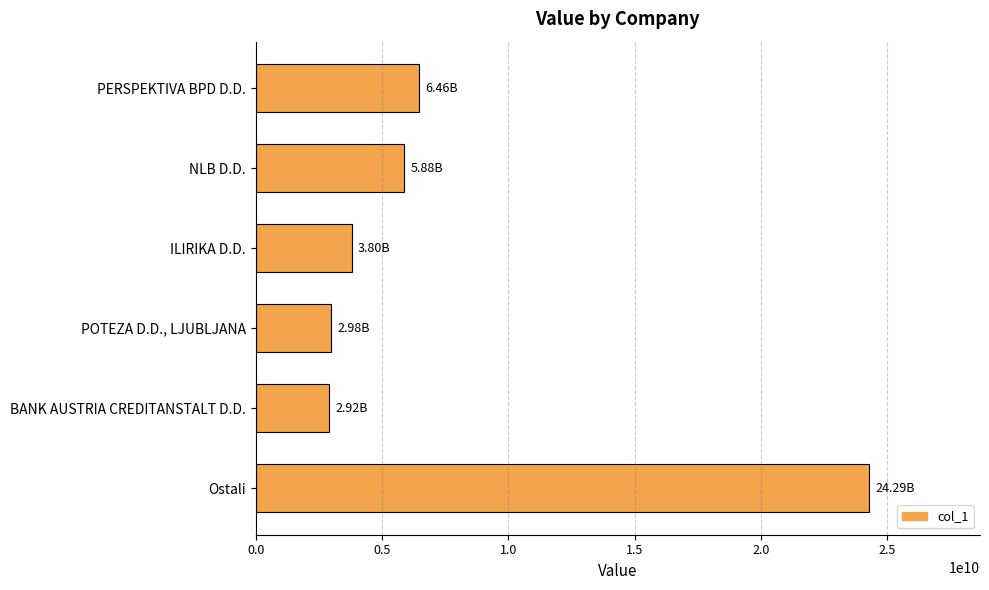

Rank the categories by value from lowest to highest.

BANK AUSTRIA CREDITANSTALT D.D., POTEZA D.D., LJUBLJANA, ILIRIKA D.D., NLB D.D., PERSPEKTIVA BPD D.D., Ostali